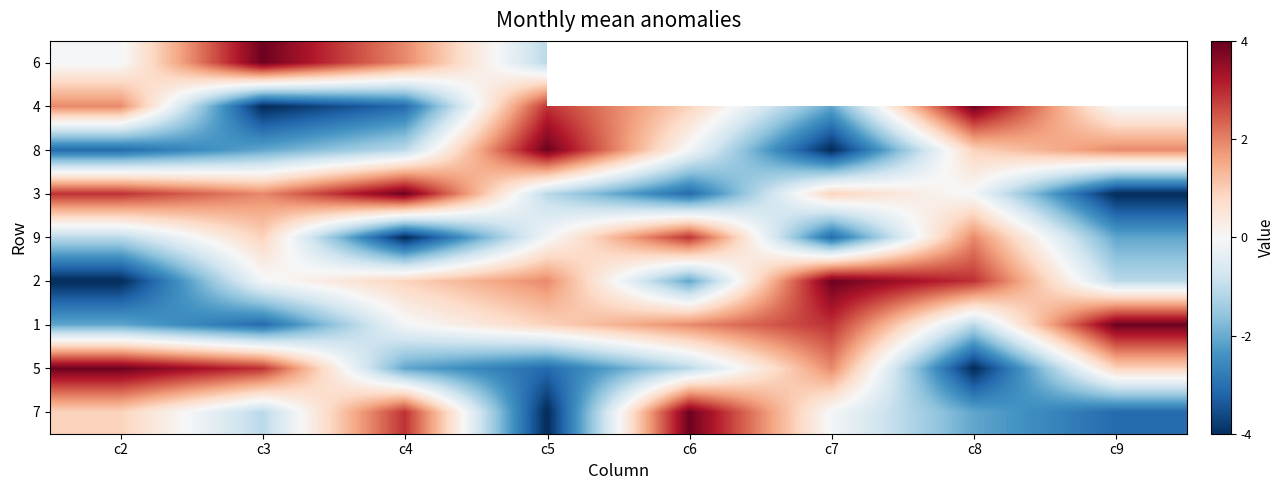

What is the approximate value of 1 at c5?

0.9